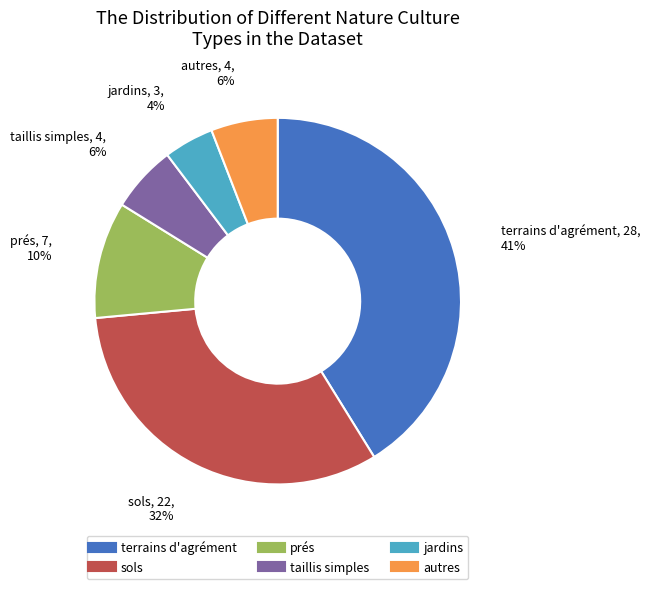

To the nearest percent, what is the average slice percentage?

17%